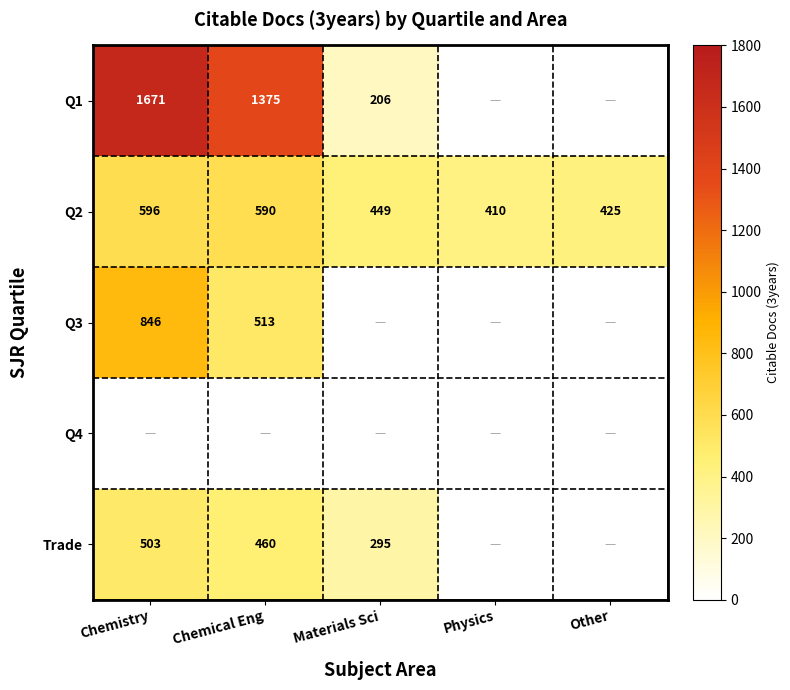

Is it true that Q2 equals 596 at Chemistry?

True